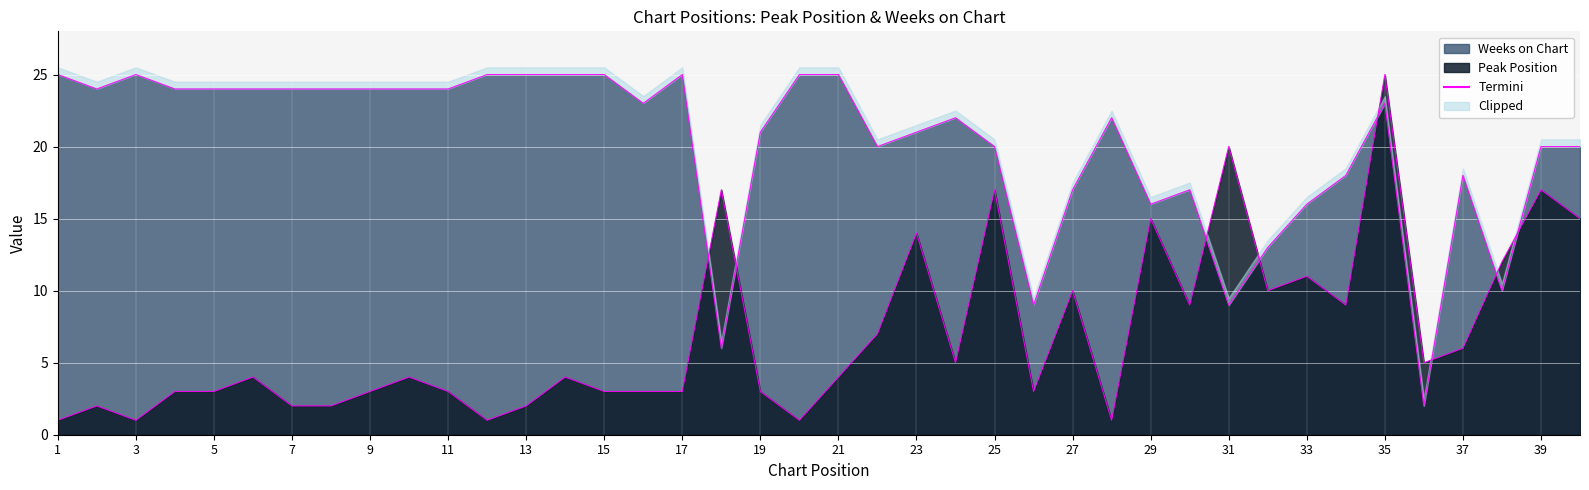

Which series has the largest total across all categories?

Weeks on Chart